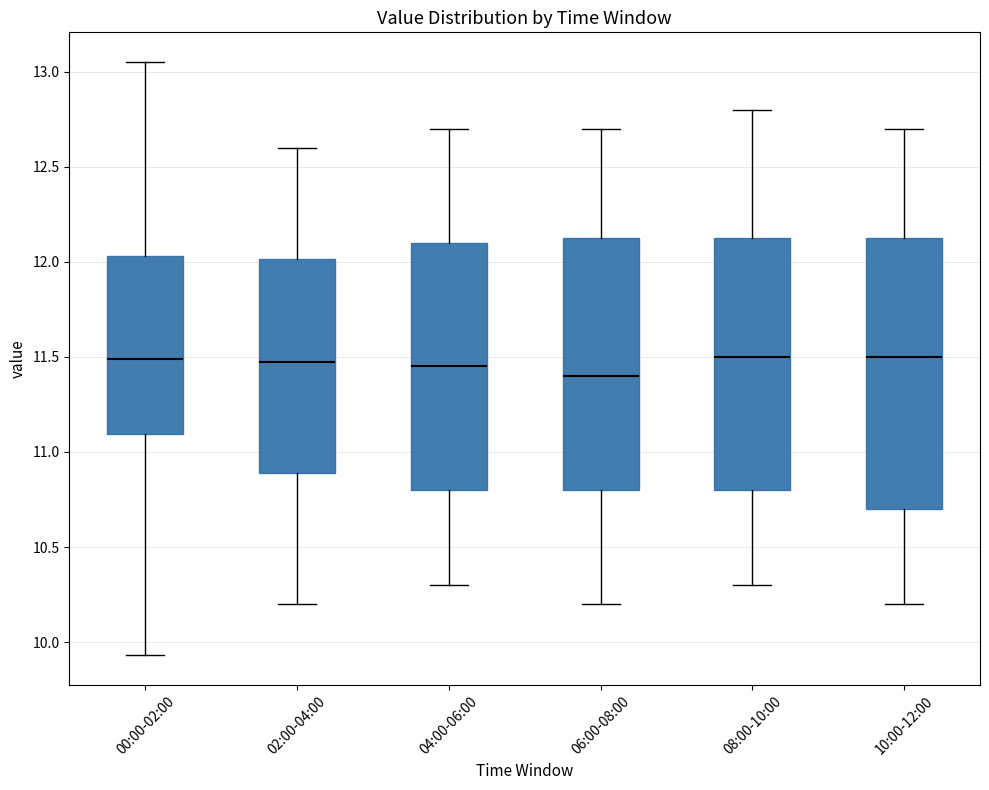

Where does the lower whisker of the box for 02:00-04:00 end on the y-axis? The values are not printed on the chart, so give them approximately, as read against the axis.

10.20